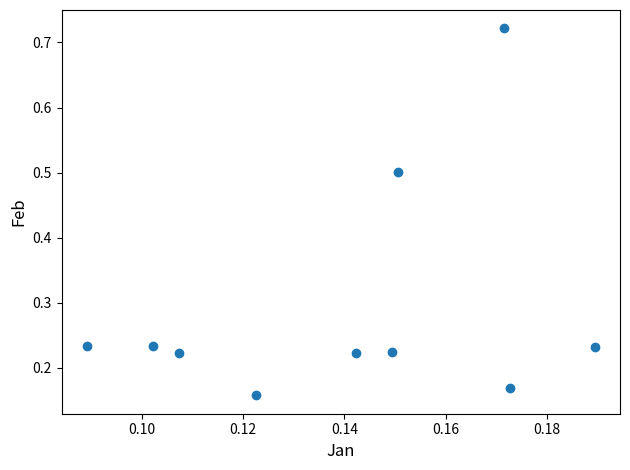

What is the range of Y values (max minus min)?

0.6